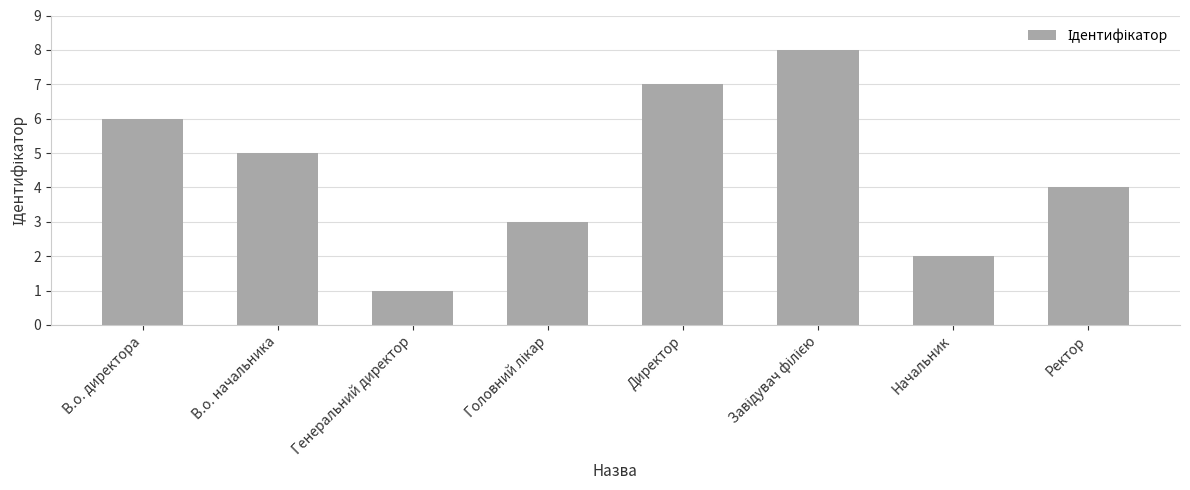

What is the greatest value displayed?

8